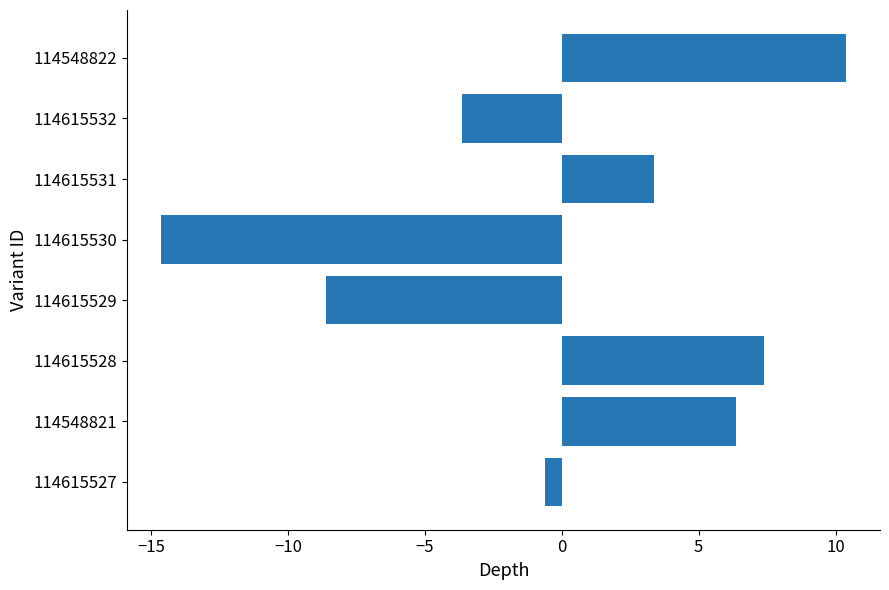

The chart shows a value of 4.6 at 114615531. True or false?

False